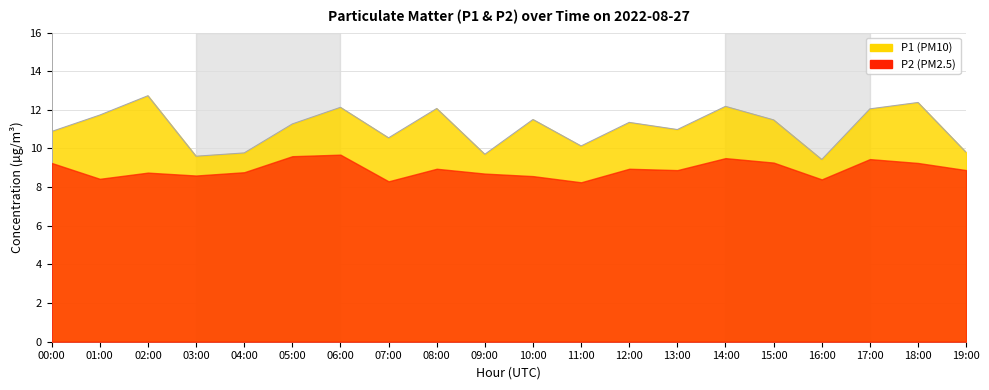

List the labels in order of value, largest first.

02:00, 18:00, 14:00, 06:00, 08:00, 17:00, 01:00, 10:00, 15:00, 12:00, 05:00, 13:00, 00:00, 07:00, 11:00, 19:00, 04:00, 09:00, 03:00, 16:00